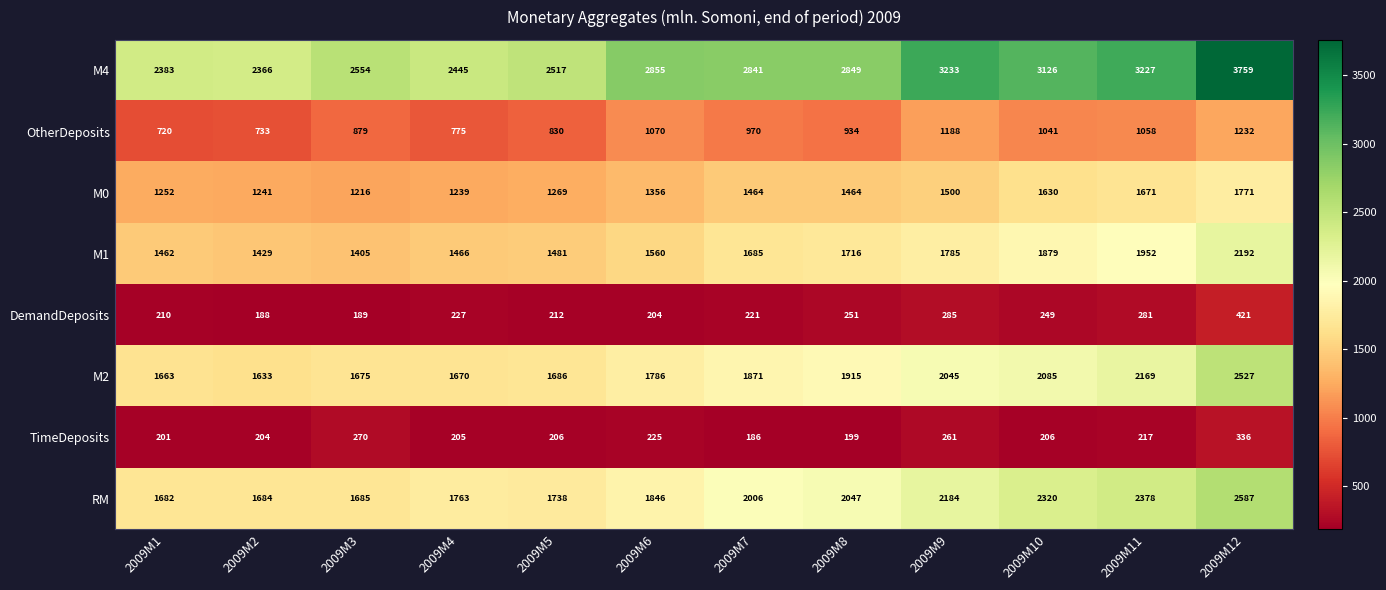

At which category is the sum across all series the highest?

2009M12